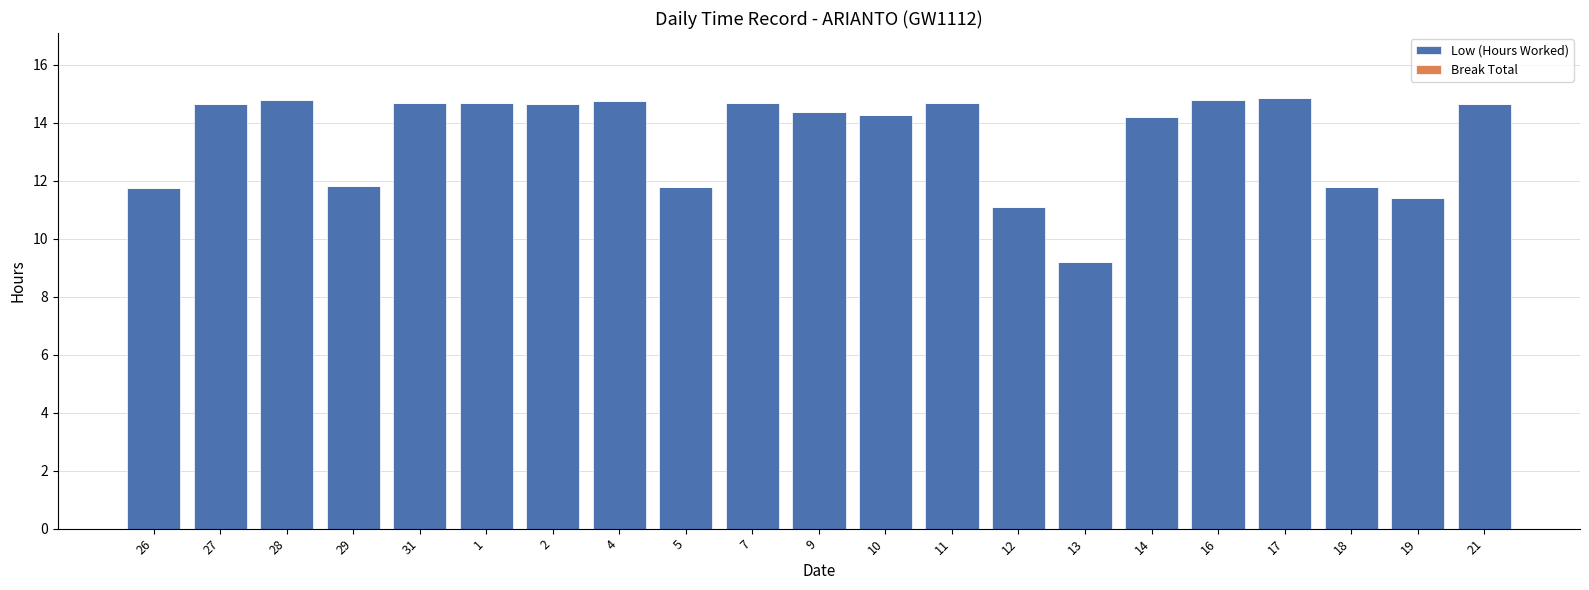

The chart shows a value of 18.9 at 19. True or false?

False